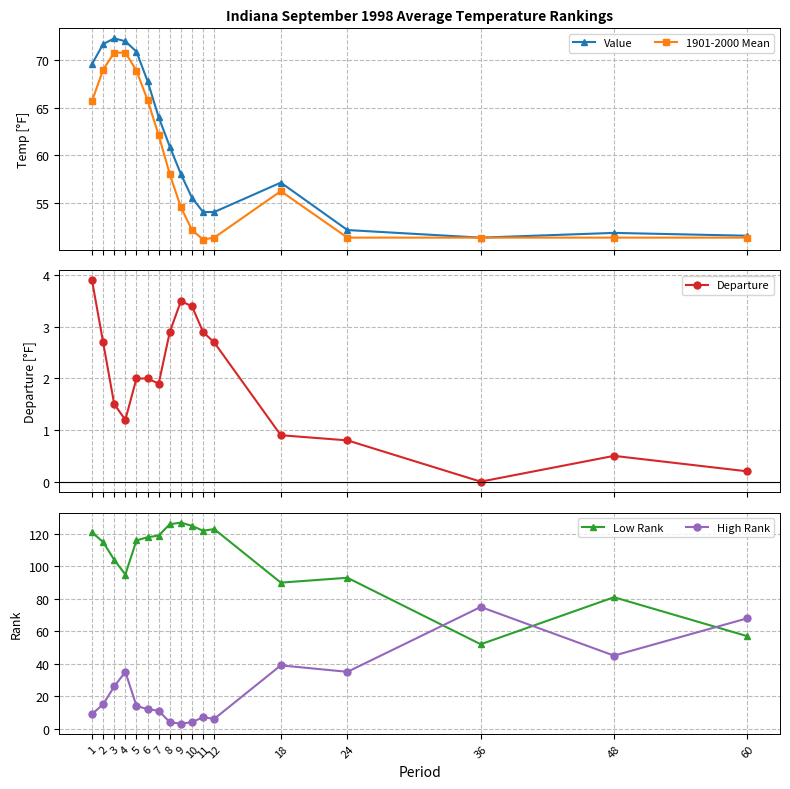

What is the value of the Low Rank point at the 12th from the left?

123